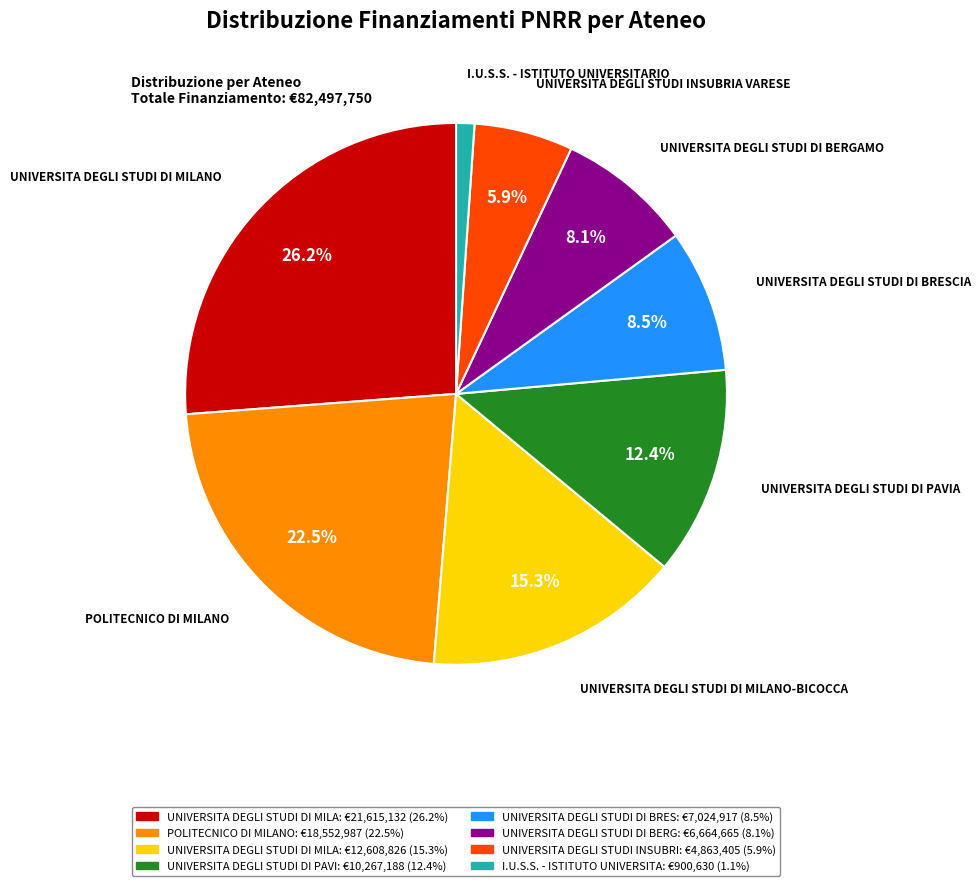

To the nearest percent, what portion does UNIVERSITA DEGLI STUDI INSUBRIA VARESE represent?

6%